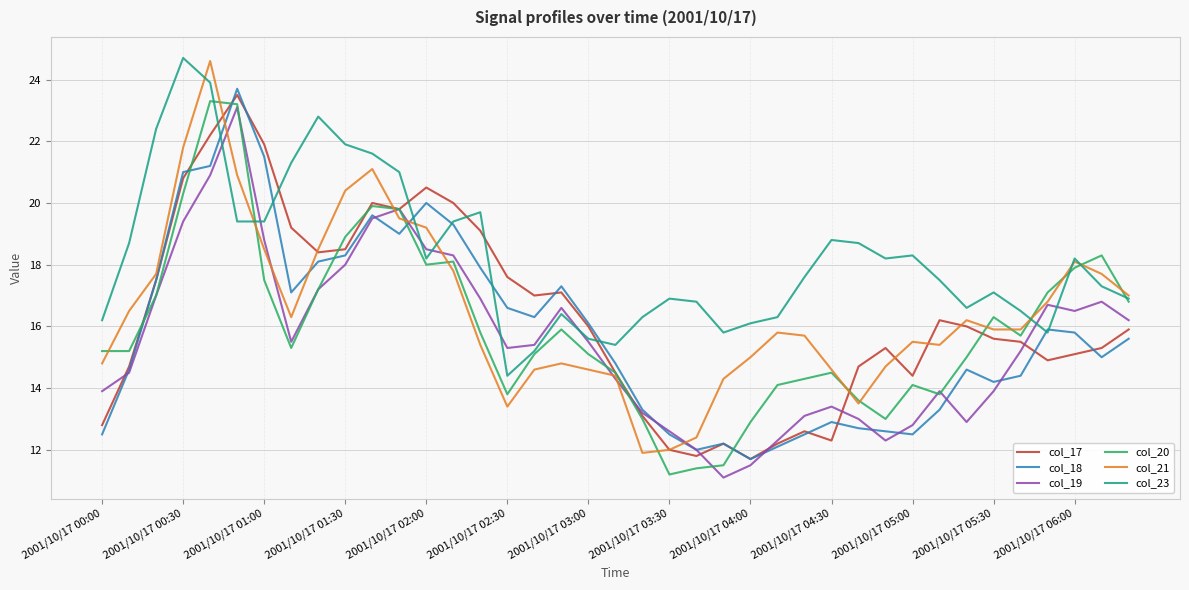

Does the chart have visible grid lines?

Yes